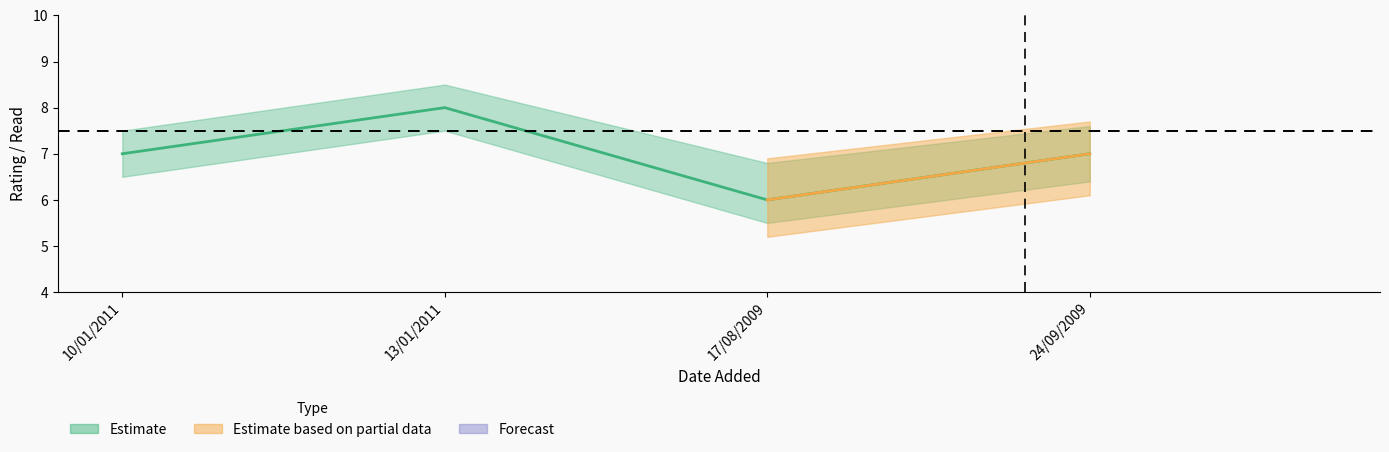

True or false: read has more than 2 points higher than both neighbors.

False